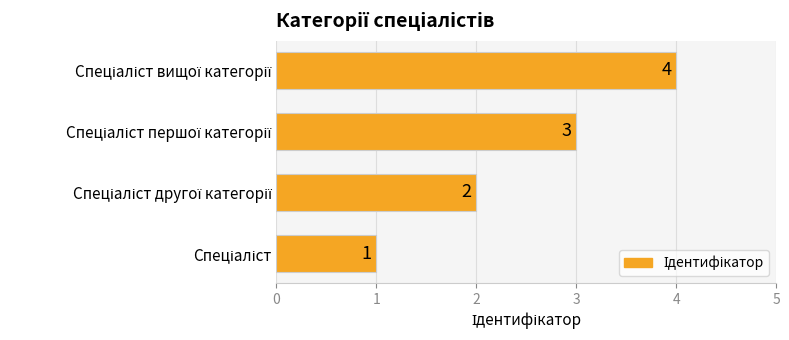

What is the greatest value displayed?

4